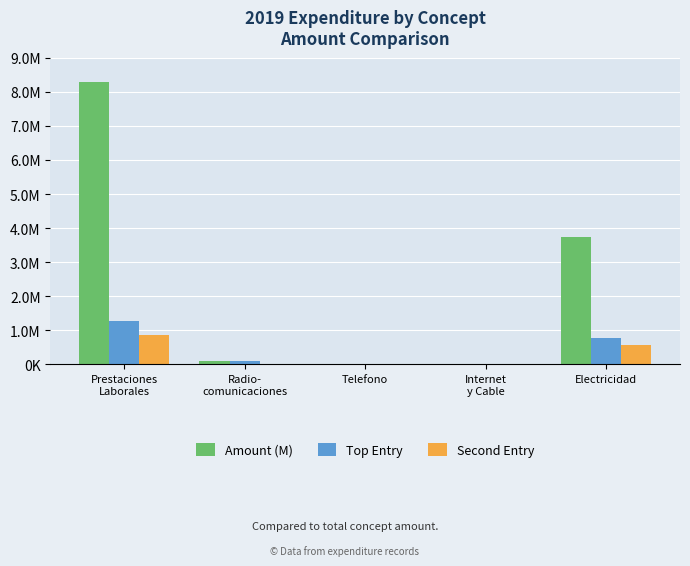

Are the bars grouped side by side (vs. stacked)?

Yes